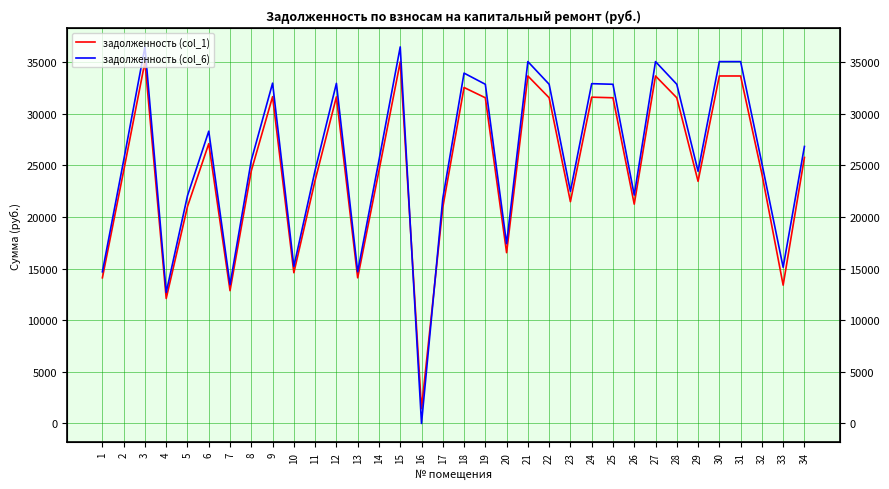

How many lines are shown in the chart?

2